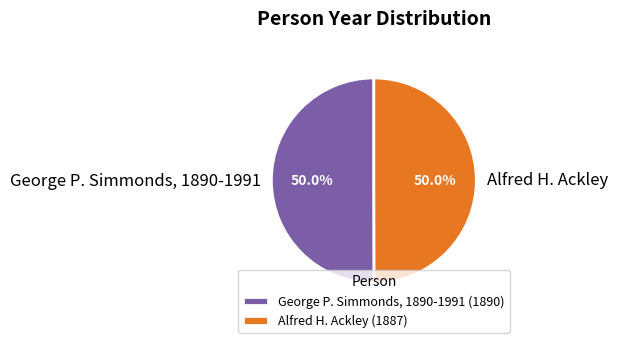

To the nearest percent, what portion does Alfred H. Ackley represent?

50%